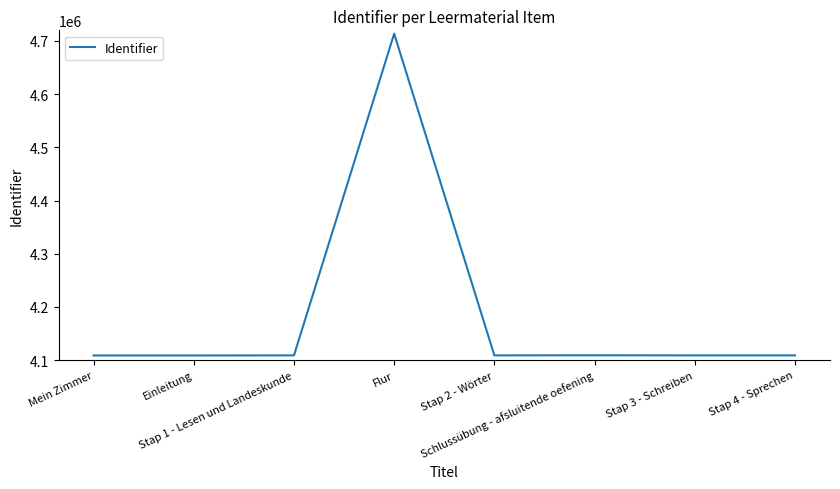

What is the sum of the values at Schlussübung - afsluitende oefening and Flur?

8822804